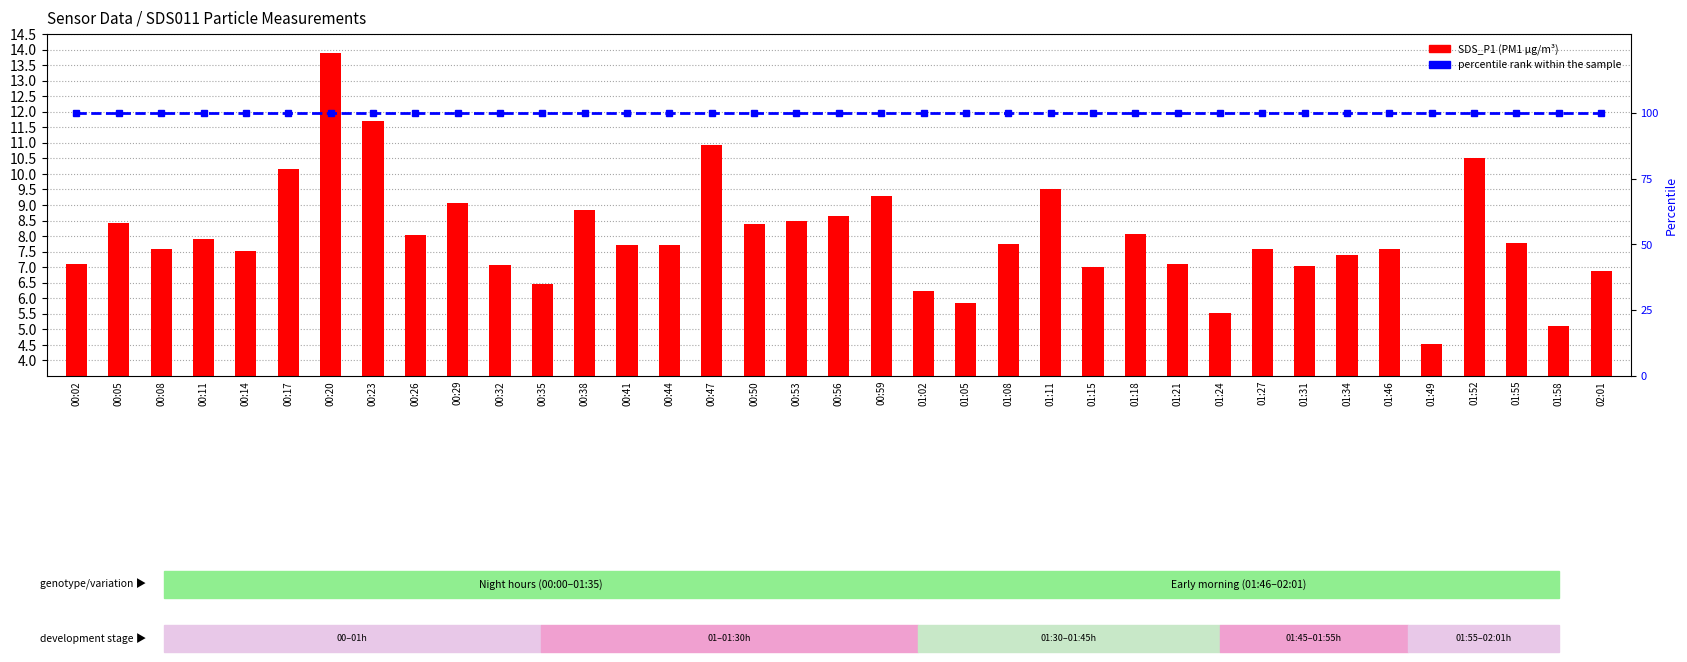

Which series has the widest spread of values?

SDS_P1 (PM1)